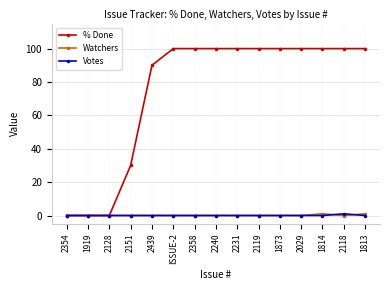

The value of Votes at 2354 is 0. True or false?

True